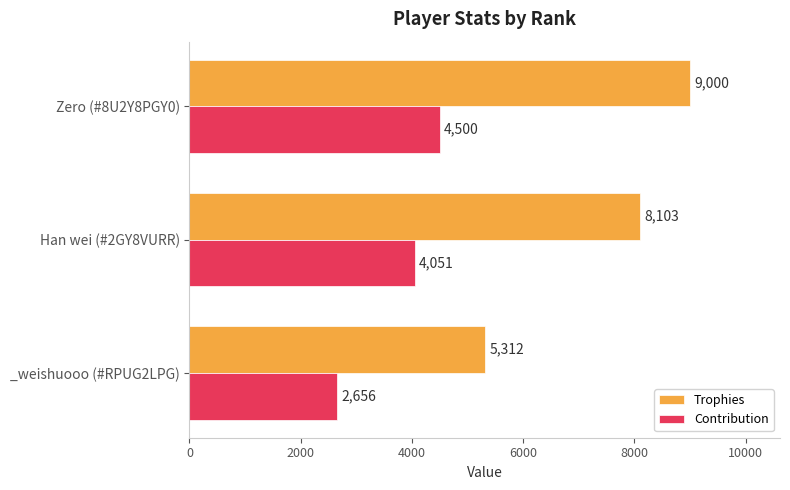

List the series in order of their overall mean, lowest first.

Contribution, Trophies